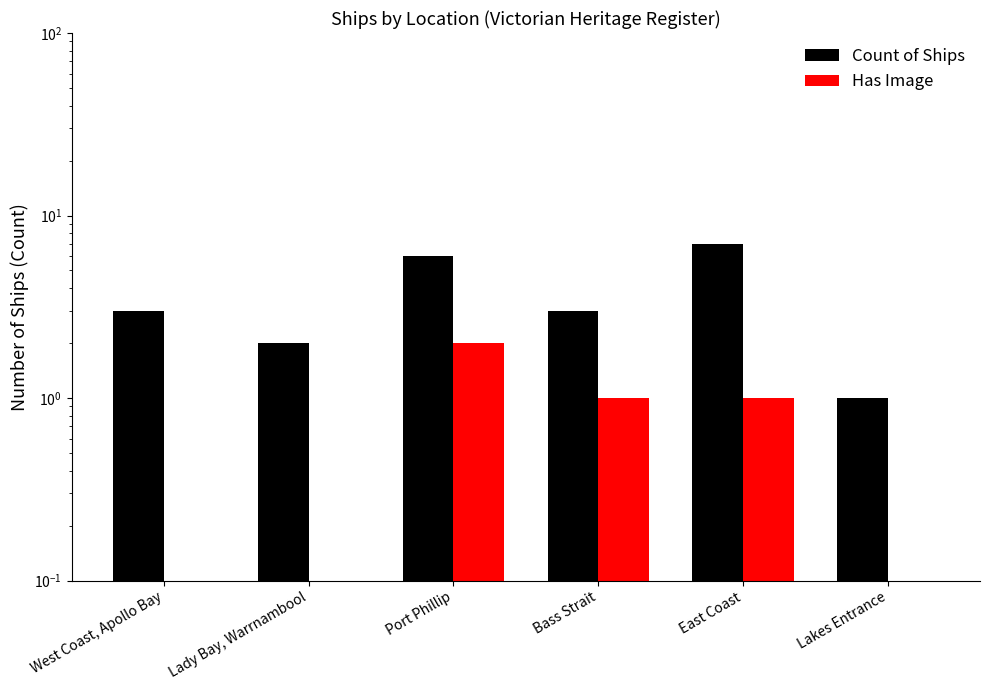

What is the difference between the highest and lowest values at West Coast, Apollo Bay?

3